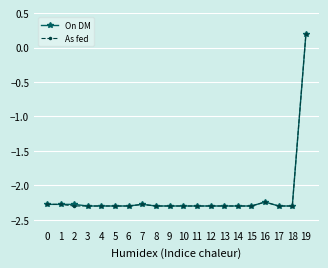

True or false: As fed has more than 0 interior local peaks.

True